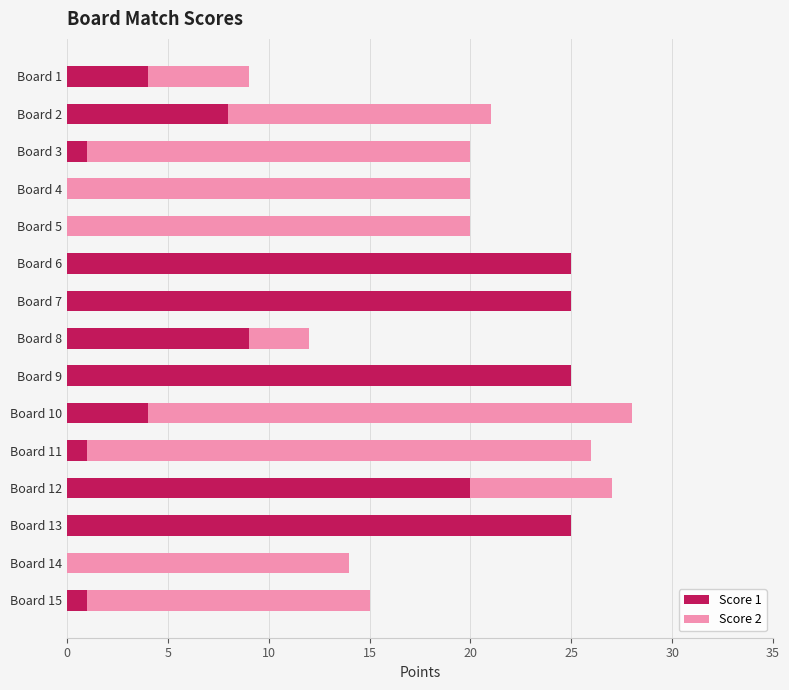

True or false: Score 1 has a value of 25 at Board 9.

True